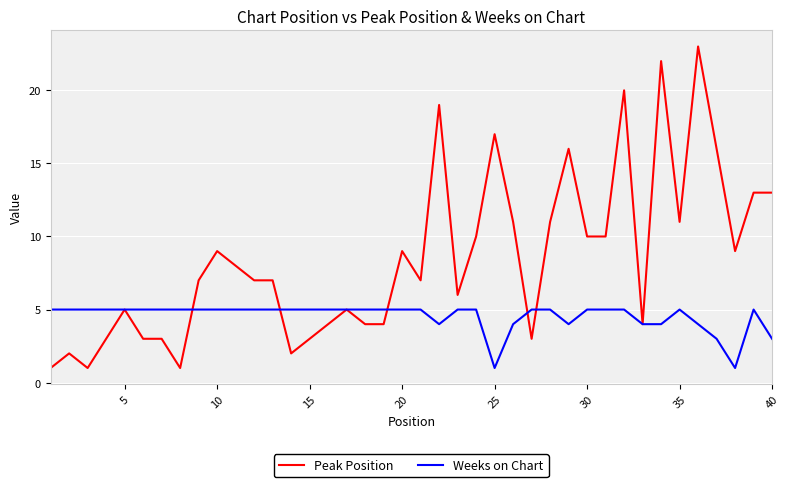

What is the average value of the Peak Position series?

8